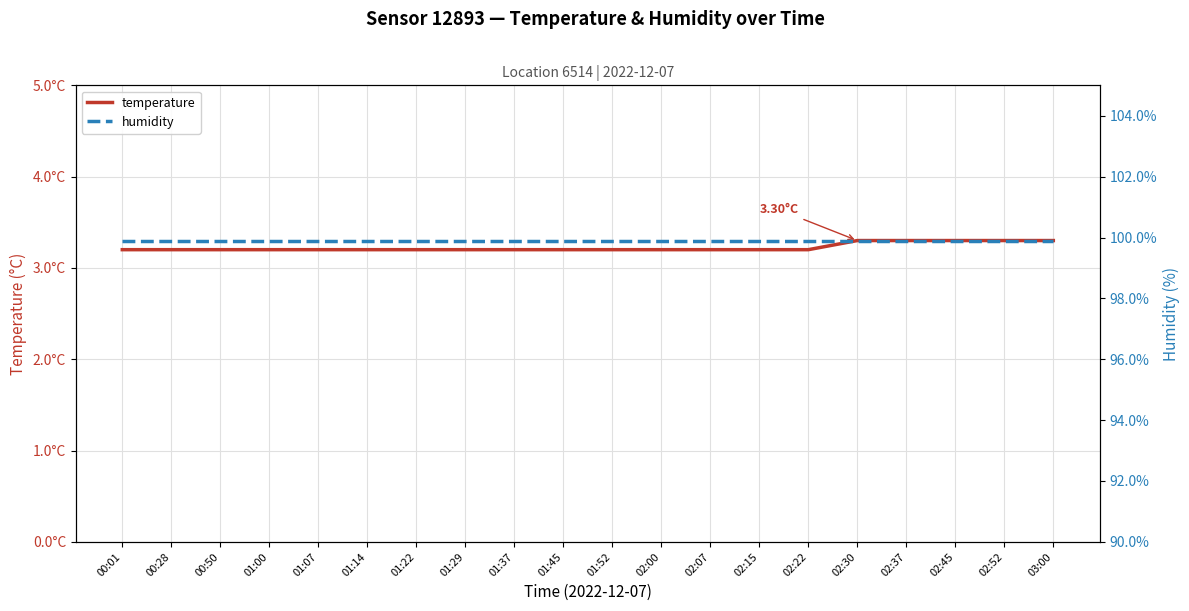

What is the sum of the humidity values at 00:28 and 01:52?

199.8